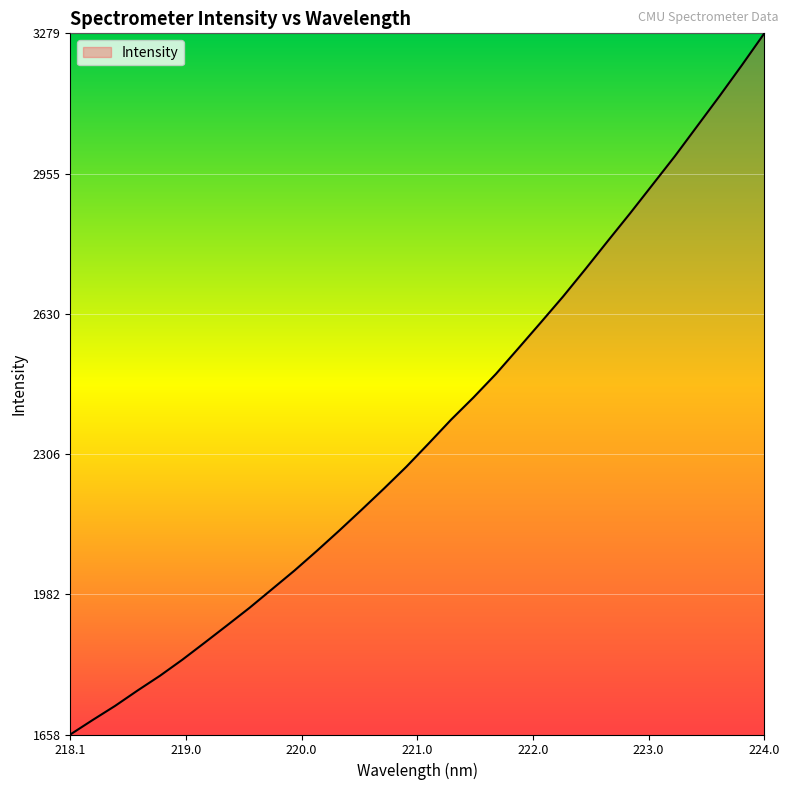

What is the difference between the maximum and minimum values?

1621.2